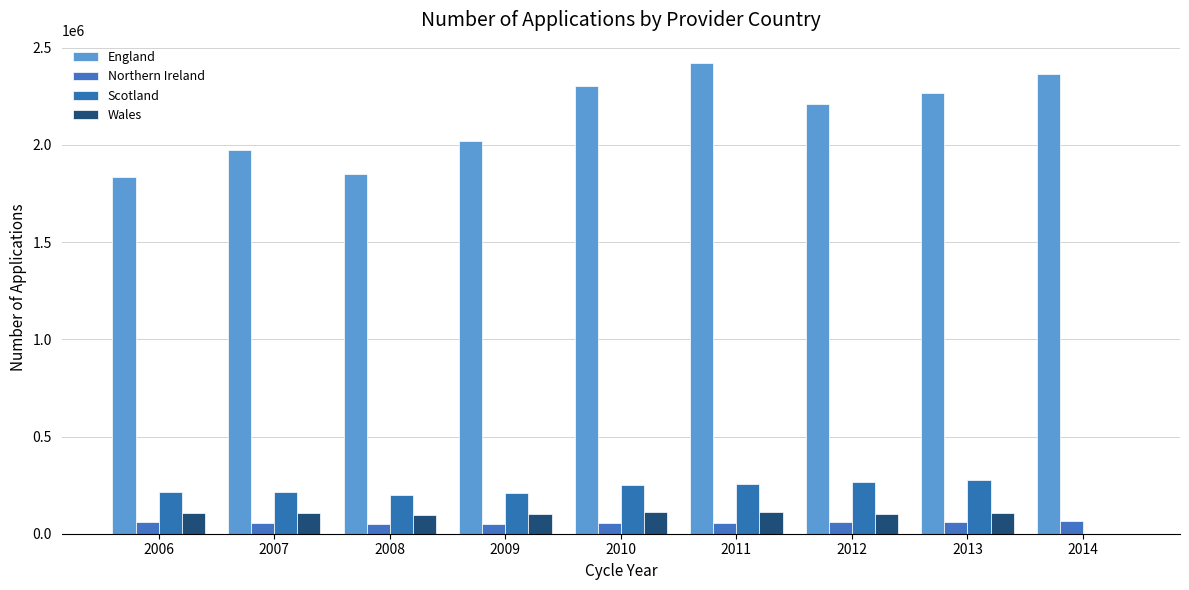

What is the sum of all Scotland values?

1892155